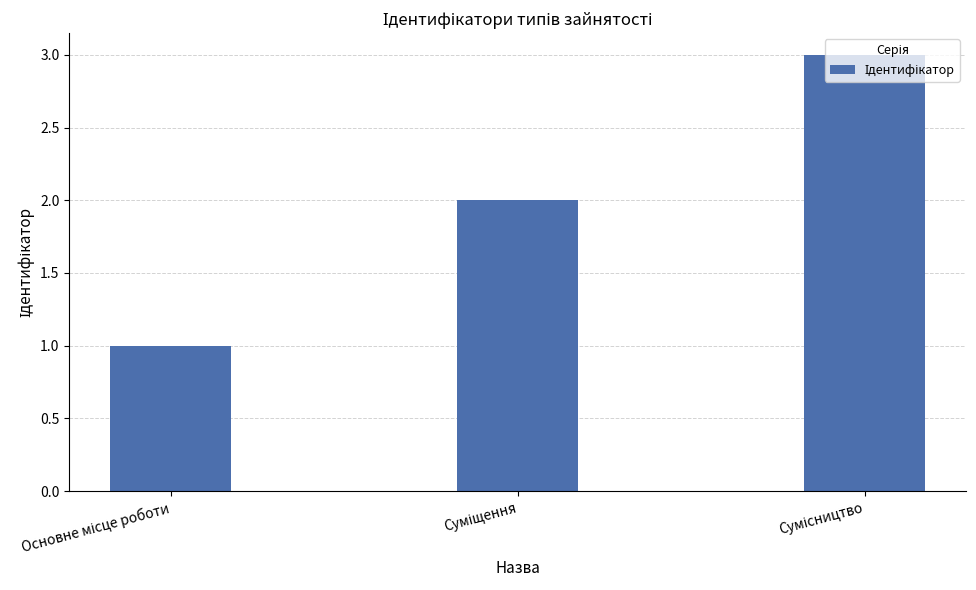

What is the maximum value shown in the chart?

3